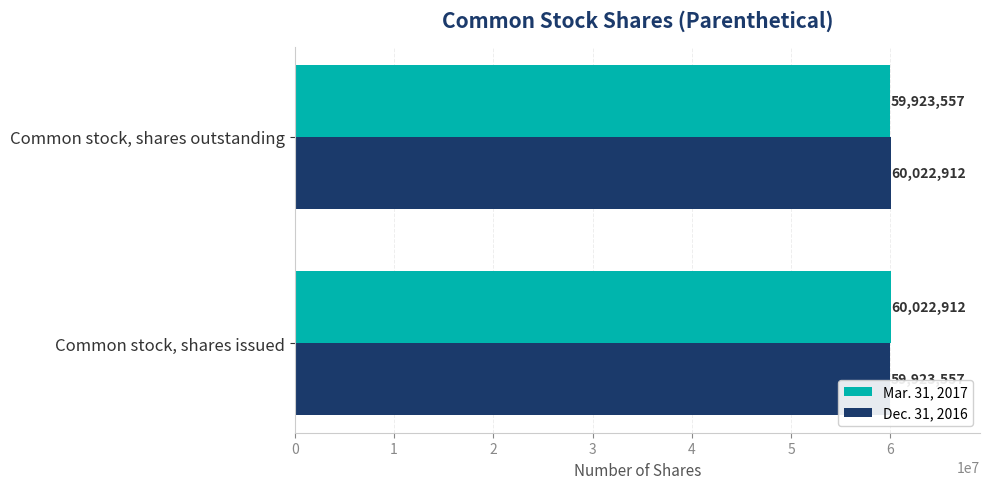

What is the difference between the highest and lowest values at Common stock, shares outstanding?

99355